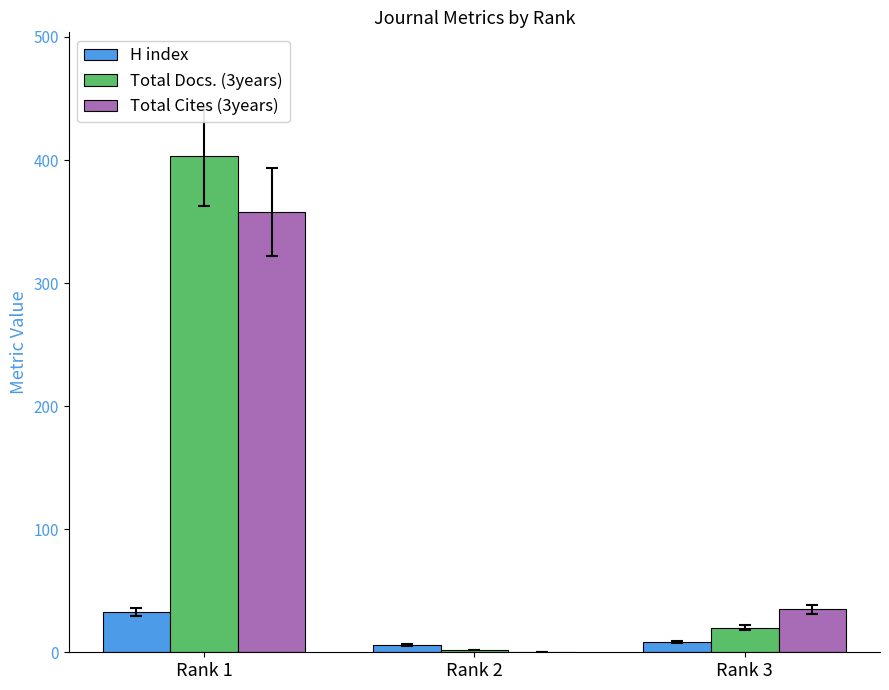

Which label corresponds to the largest value in the chart?

Rank 1